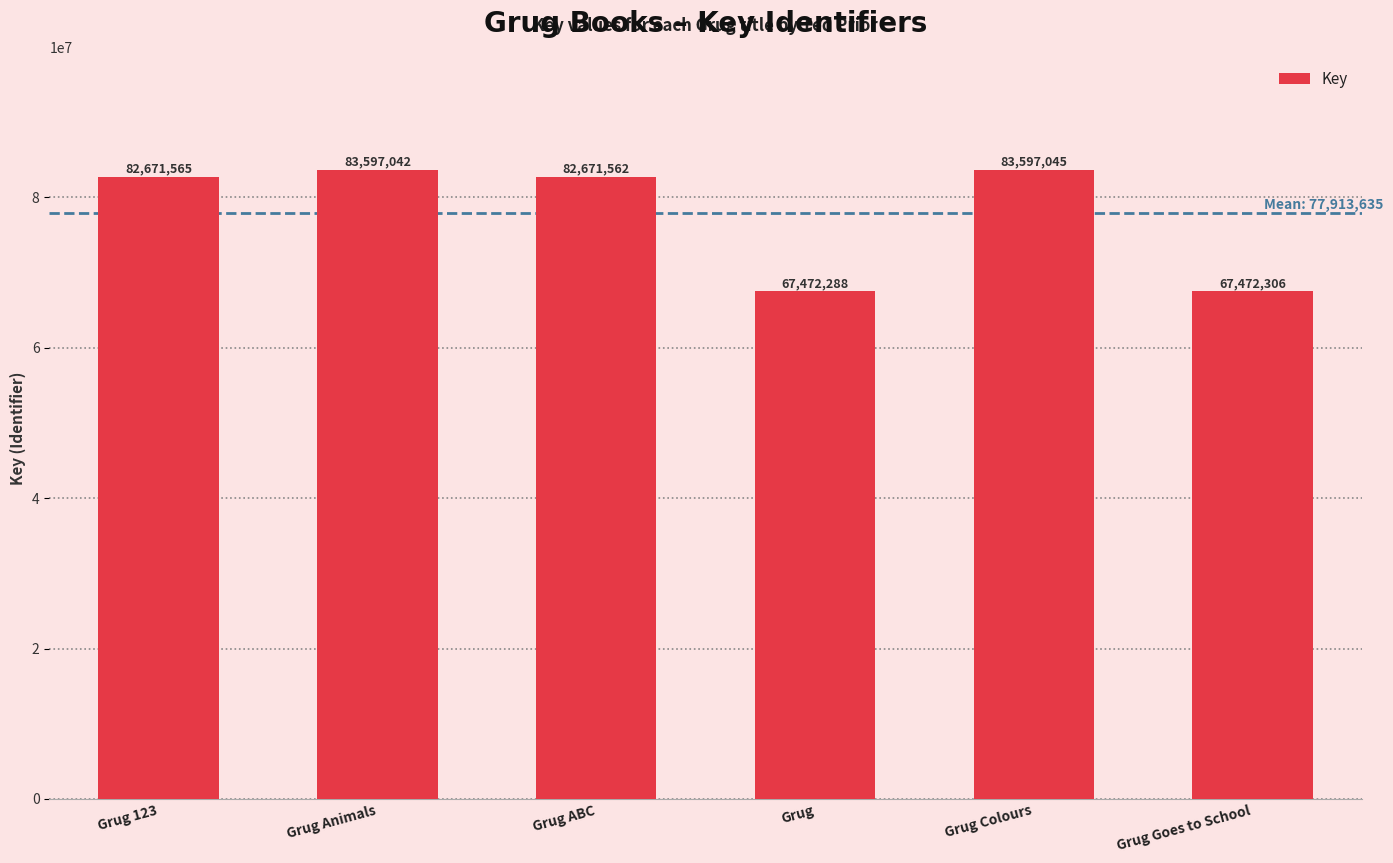

How many distinct data groups are displayed?

1